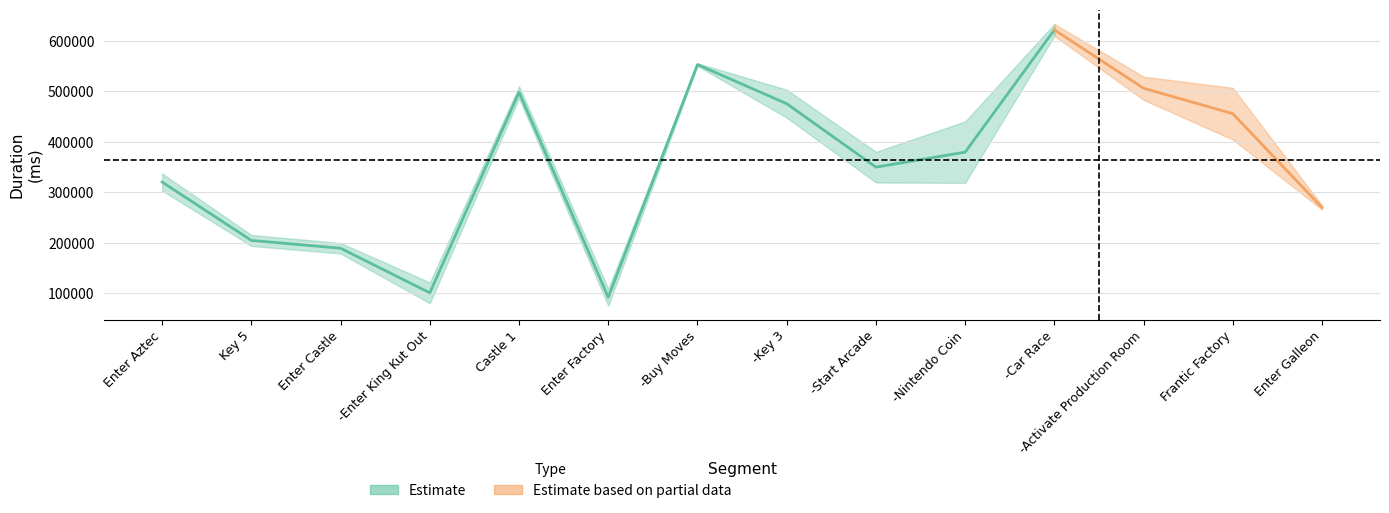

Count the number of categories in the chart.

14